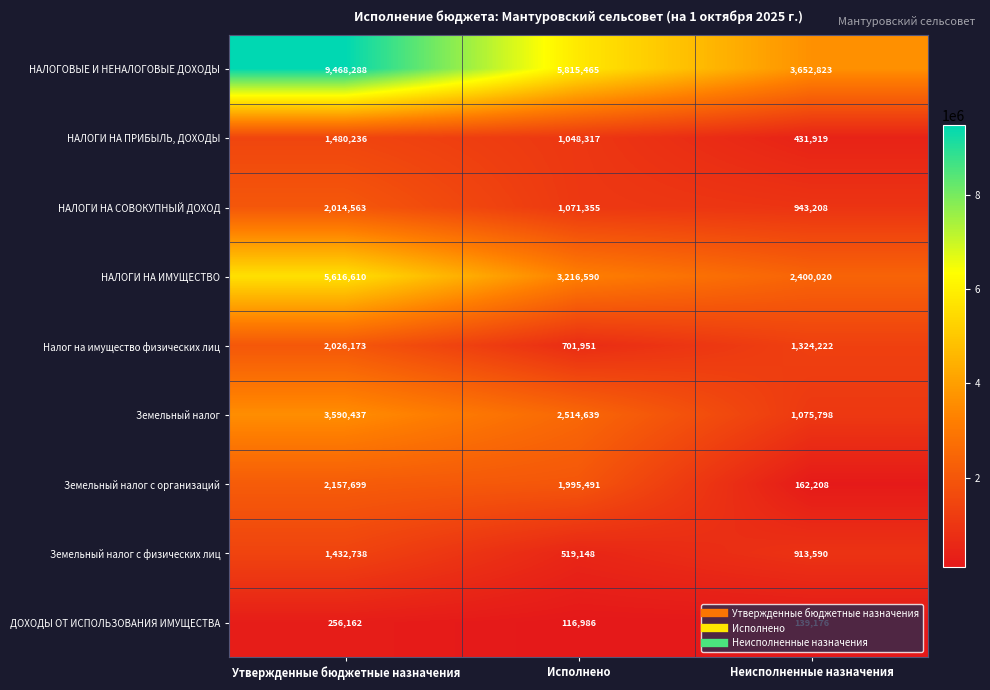

At how many categories does at least one series exceed 1515270?

3